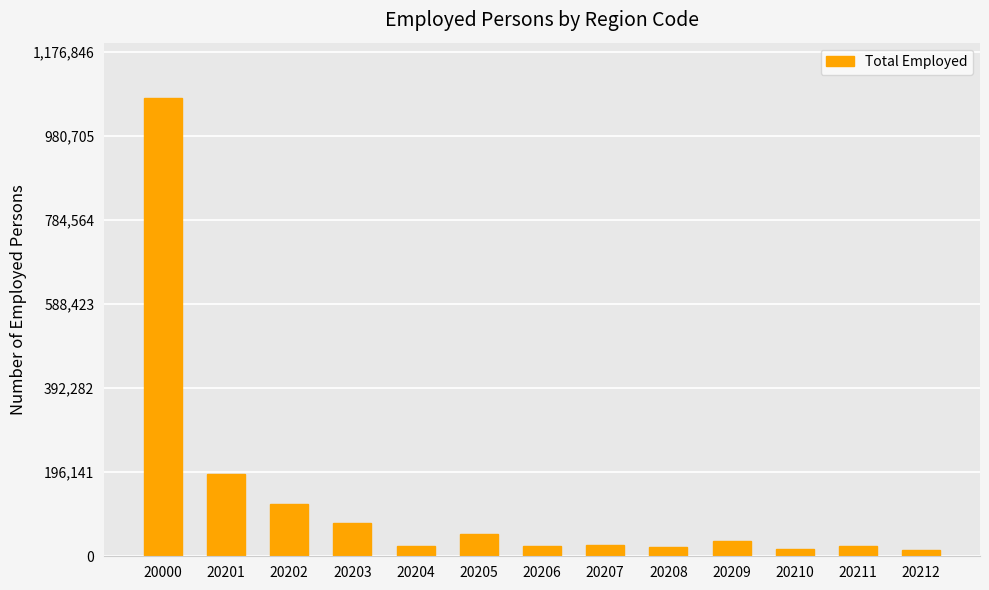

What is the difference between the maximum and minimum values?

1055842